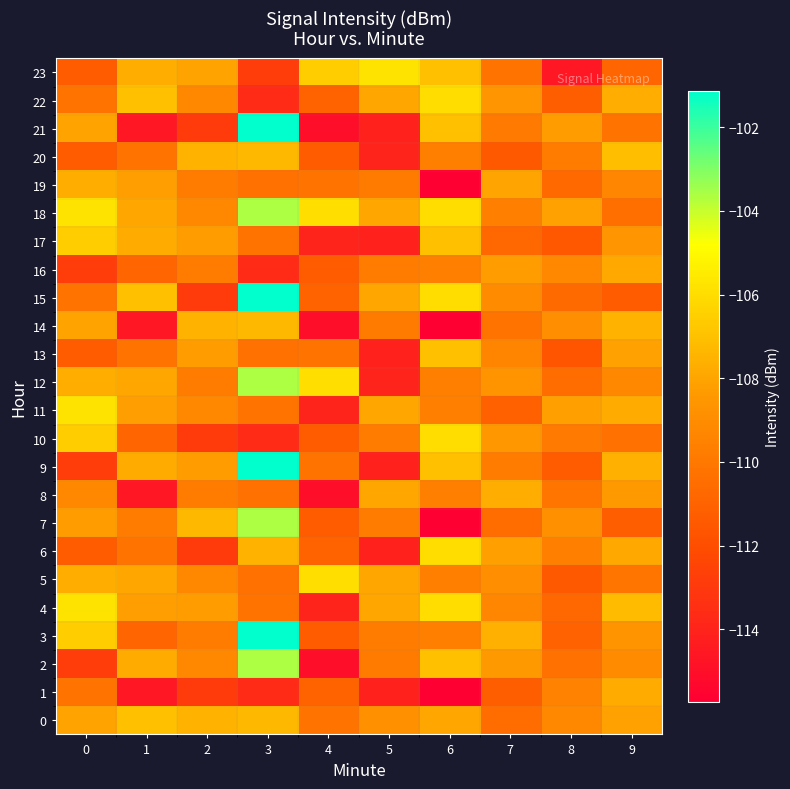

What is the minimum value shown in the chart?

-115.7